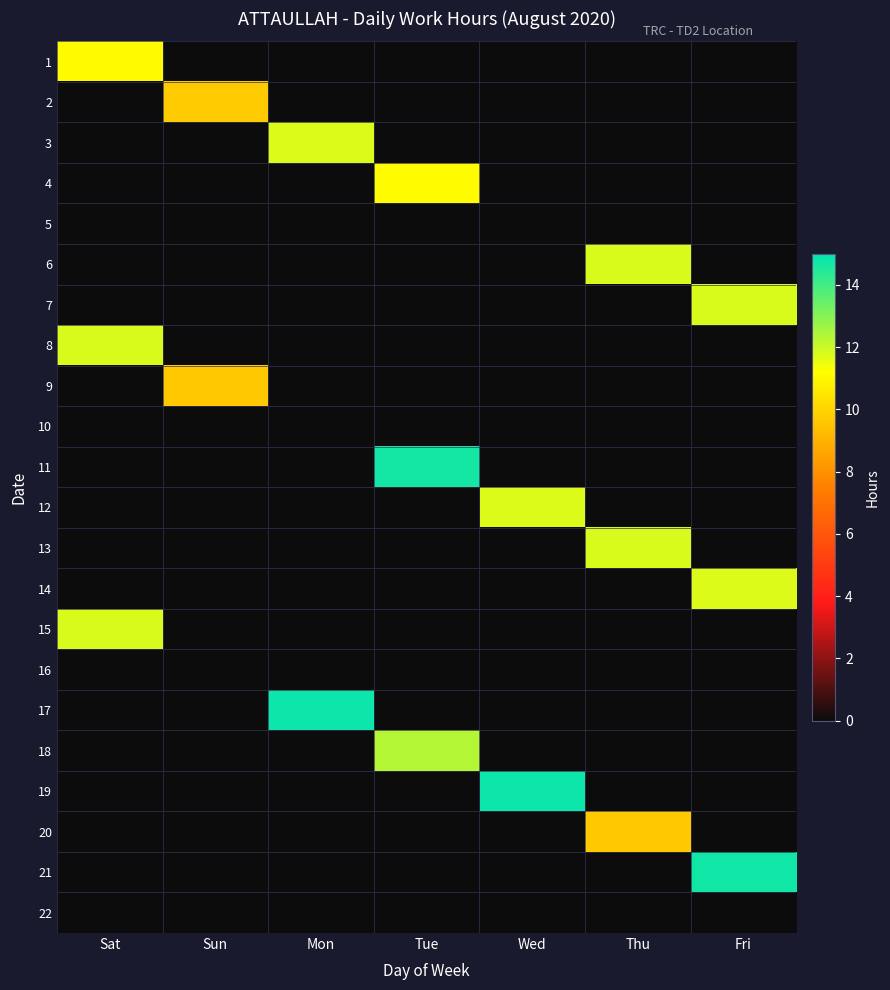

Reading left to right, list all the values displayed in this chart.

1: Sat=11.1	Sun=0.0	Mon=0.0	Tue=0.0	Wed=0.0	Thu=0.0	Fri=0.0
2: Sat=0.0	Sun=9.7	Mon=0.0	Tue=0.0	Wed=0.0	Thu=0.0	Fri=0.0
3: Sat=0.0	Sun=0.0	Mon=11.8	Tue=0.0	Wed=0.0	Thu=0.0	Fri=0.0
4: Sat=0.0	Sun=0.0	Mon=0.0	Tue=11.1	Wed=0.0	Thu=0.0	Fri=0.0
5: Sat=0.0	Sun=0.0	Mon=0.0	Tue=0.0	Wed=0.0	Thu=0.0	Fri=0.0
6: Sat=0.0	Sun=0.0	Mon=0.0	Tue=0.0	Wed=0.0	Thu=11.8	Fri=0.0
7: Sat=0.0	Sun=0.0	Mon=0.0	Tue=0.0	Wed=0.0	Thu=0.0	Fri=11.8
8: Sat=11.8	Sun=0.0	Mon=0.0	Tue=0.0	Wed=0.0	Thu=0.0	Fri=0.0
9: Sat=0.0	Sun=9.6	Mon=0.0	Tue=0.0	Wed=0.0	Thu=0.0	Fri=0.0
10: Sat=0.0	Sun=0.0	Mon=0.0	Tue=0.0	Wed=0.0	Thu=0.0	Fri=0.0
11: Sat=0.0	Sun=0.0	Mon=0.0	Tue=14.7	Wed=0.0	Thu=0.0	Fri=0.0
12: Sat=0.0	Sun=0.0	Mon=0.0	Tue=0.0	Wed=11.8	Thu=0.0	Fri=0.0
13: Sat=0.0	Sun=0.0	Mon=0.0	Tue=0.0	Wed=0.0	Thu=11.8	Fri=0.0
14: Sat=0.0	Sun=0.0	Mon=0.0	Tue=0.0	Wed=0.0	Thu=0.0	Fri=11.7
15: Sat=11.8	Sun=0.0	Mon=0.0	Tue=0.0	Wed=0.0	Thu=0.0	Fri=0.0
16: Sat=0.0	Sun=0.0	Mon=0.0	Tue=0.0	Wed=0.0	Thu=0.0	Fri=0.0
17: Sat=0.0	Sun=0.0	Mon=14.8	Tue=0.0	Wed=0.0	Thu=0.0	Fri=0.0
18: Sat=0.0	Sun=0.0	Mon=0.0	Tue=12.4	Wed=0.0	Thu=0.0	Fri=0.0
19: Sat=0.0	Sun=0.0	Mon=0.0	Tue=0.0	Wed=14.8	Thu=0.0	Fri=0.0
20: Sat=0.0	Sun=0.0	Mon=0.0	Tue=0.0	Wed=0.0	Thu=9.7	Fri=0.0
21: Sat=0.0	Sun=0.0	Mon=0.0	Tue=0.0	Wed=0.0	Thu=0.0	Fri=14.7
22: Sat=0.0	Sun=0.0	Mon=0.0	Tue=0.0	Wed=0.0	Thu=0.0	Fri=0.0